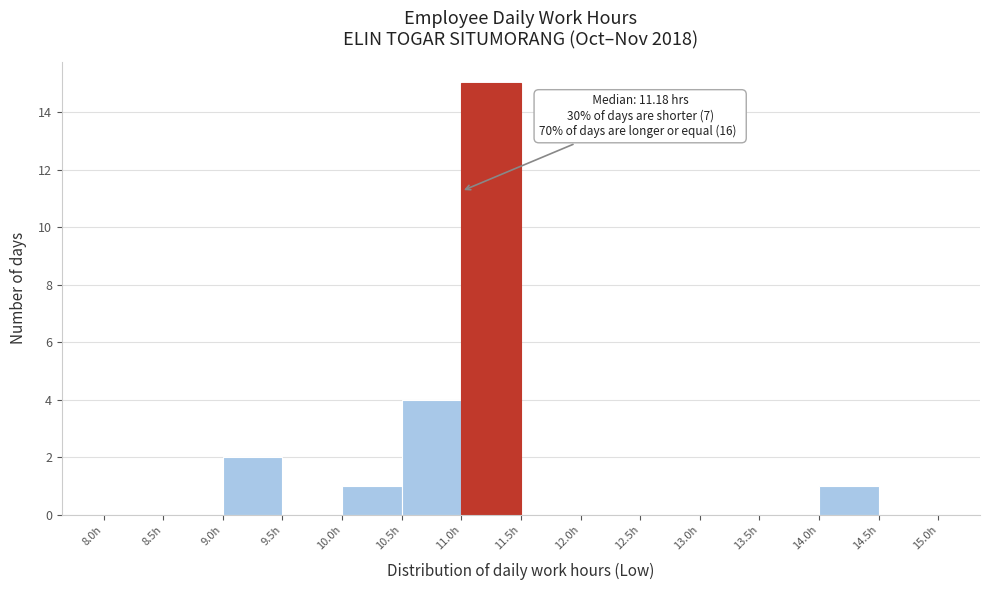

Over which range of the x-axis is the bar tallest?

11.0 to 11.5